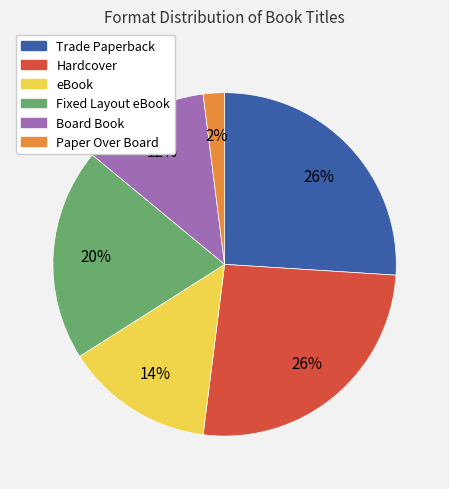

Which slice is the smallest?

Paper Over Board